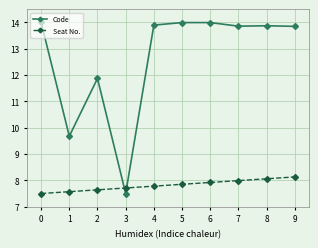

Rank the series at 4 from highest to lowest value.

Code, Seat No.